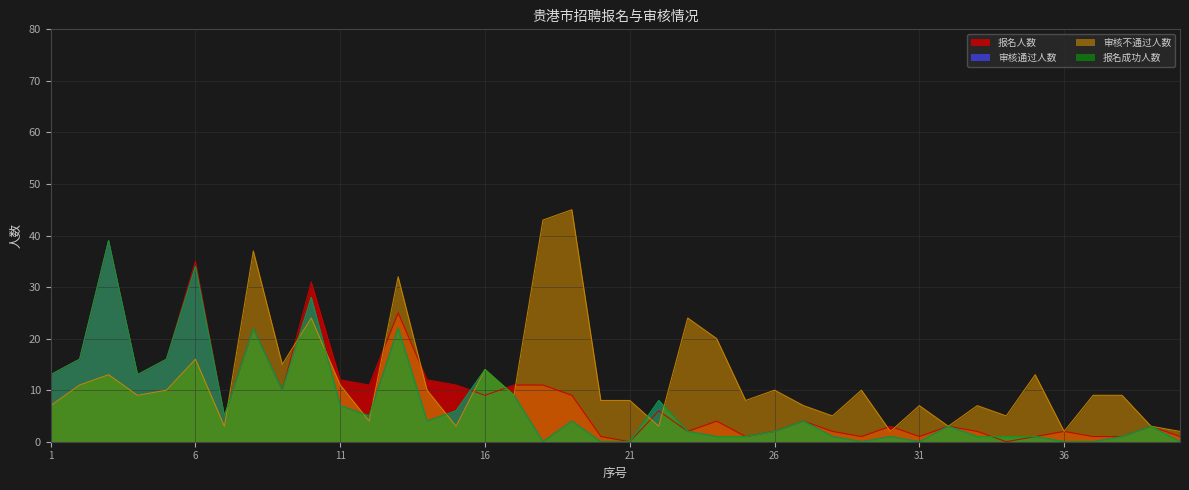

What is the difference between the maximum and minimum values in the 审核通过人数 series?

39